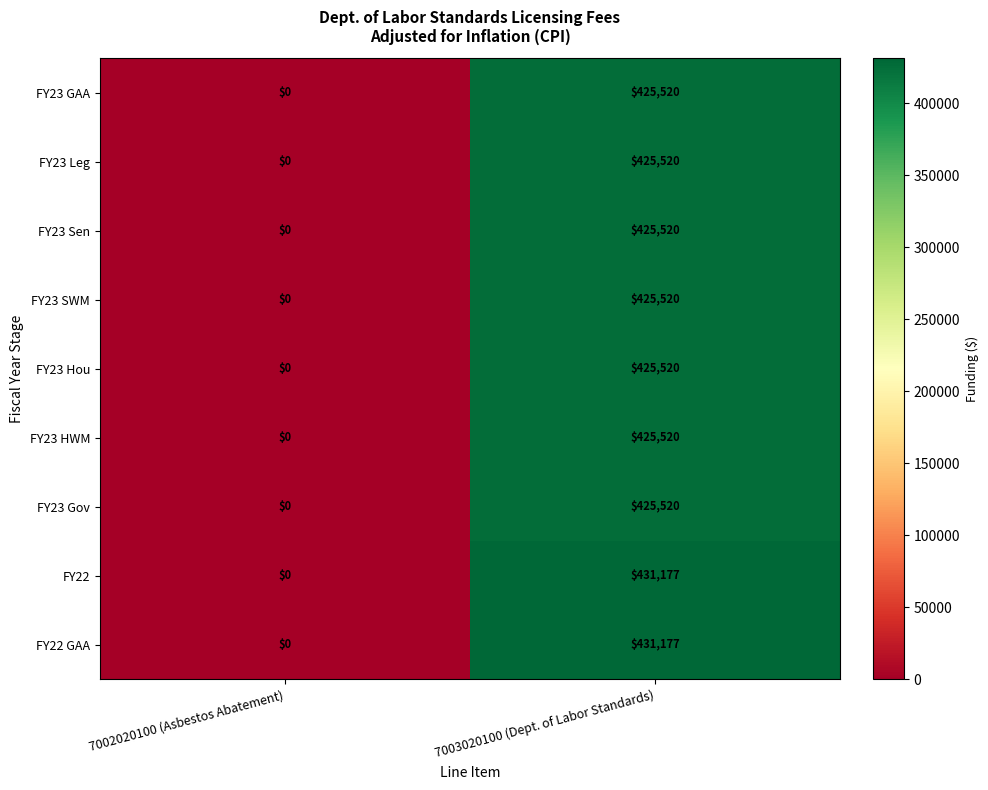

What is the sum of the FY23 Gov values at 7002020100 (Asbestos Abatement) and 7003020100 (Dept. of Labor Standards)?

425520